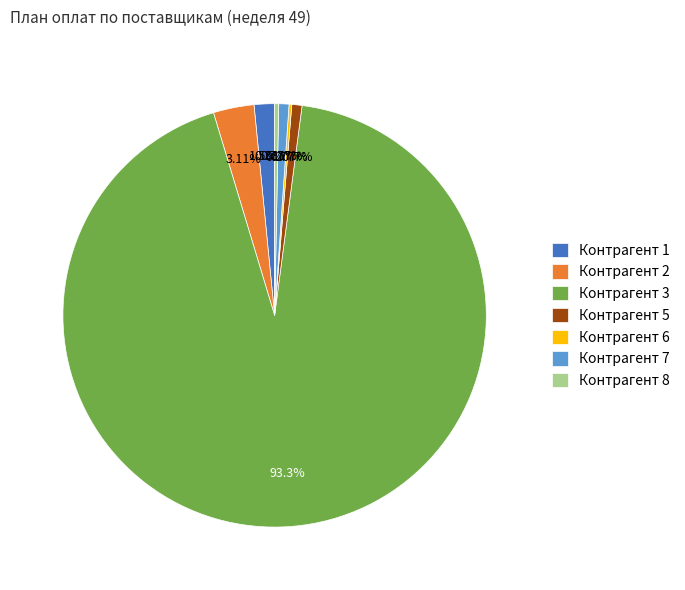

What is the ratio of the value at Контрагент 3 to the value at Контрагент 5?

120.0